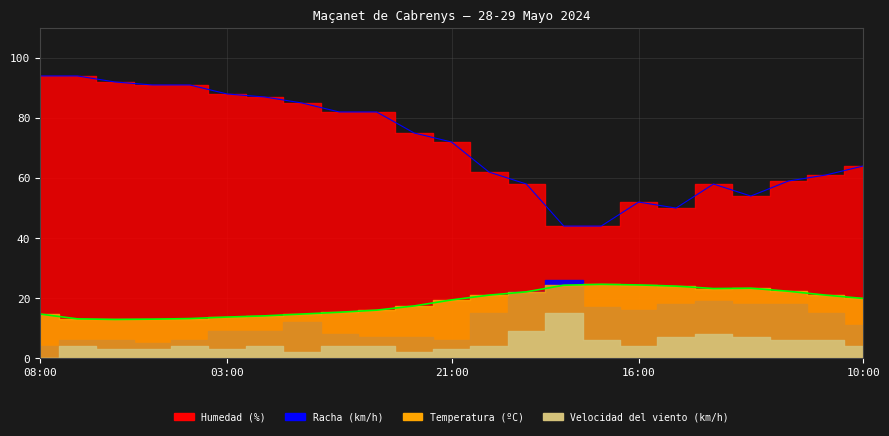

How many interior local valleys does the Humedad (%) series have?

2